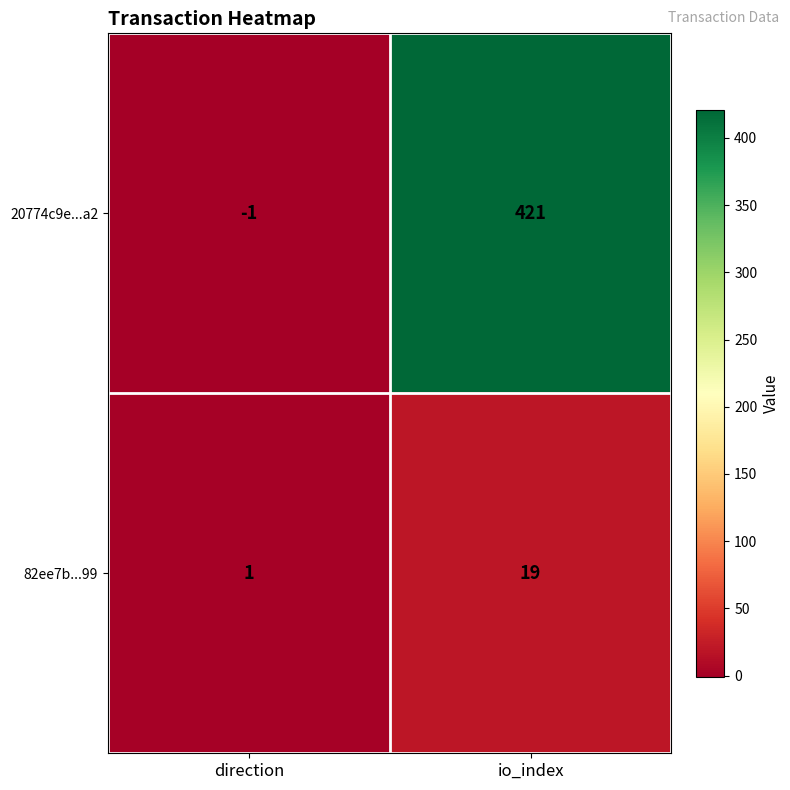

At io_index, list the series in order from smallest to largest.

82ee7b...99, 20774c9e...a2